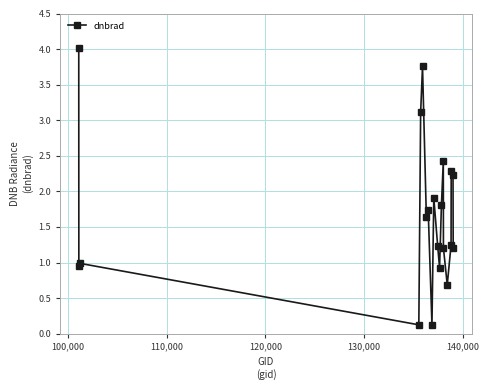

What is the greatest value displayed?

4.0